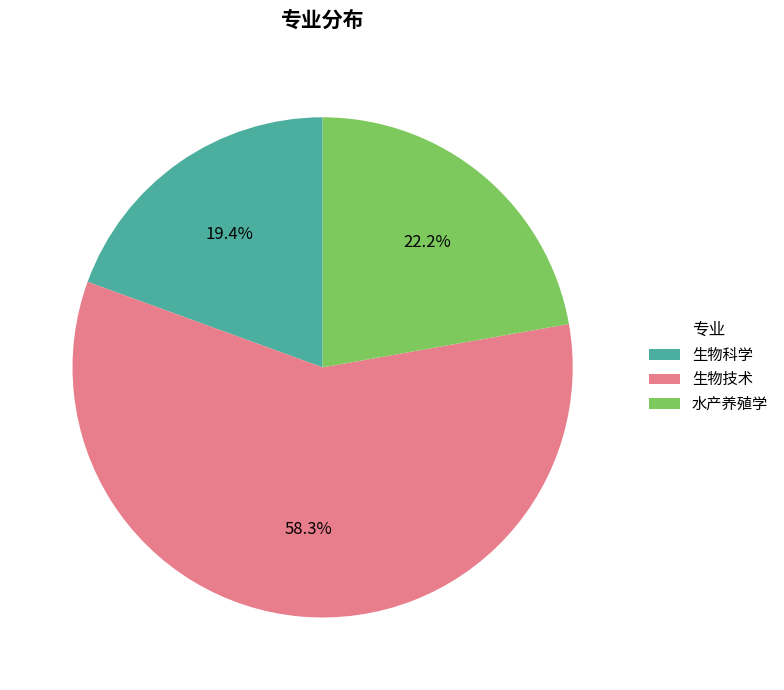

Which has a higher value, 生物科学 or 生物技术?

生物技术